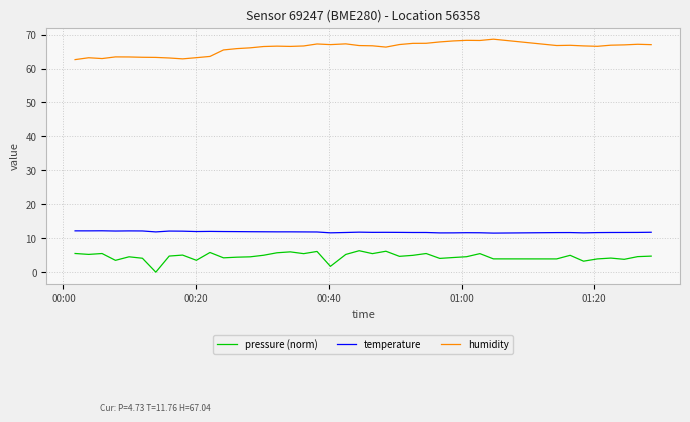

Which series has the largest total across all categories?

humidity